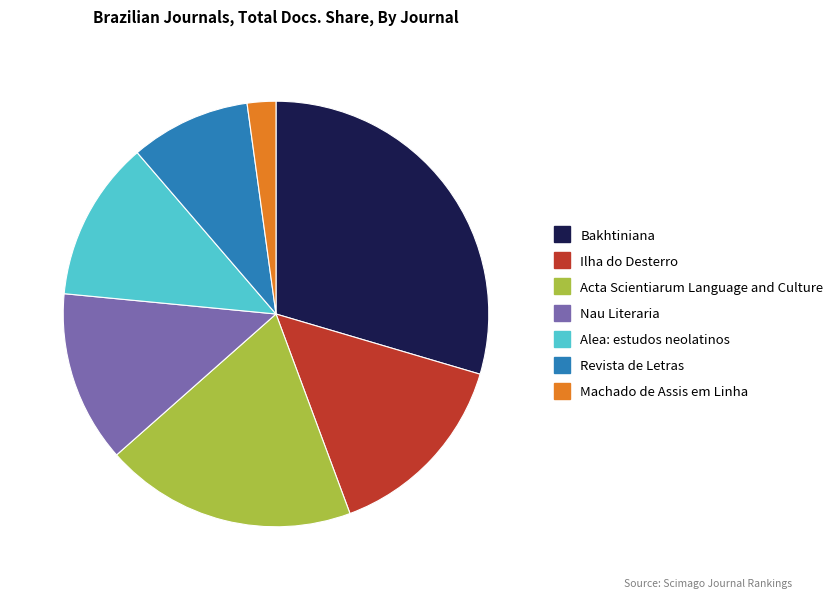

Which slice is the largest?

Bakhtiniana